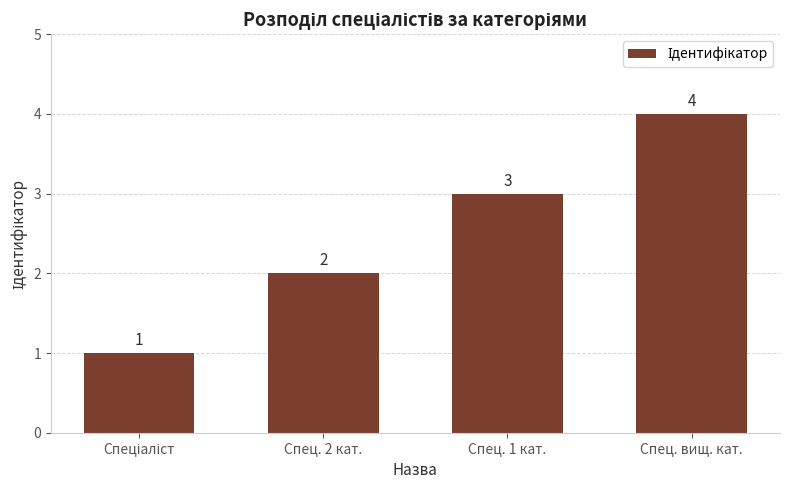

Approximately how many times larger is the value at Спец. вищ. кат. compared to Спец. 1 кат.?

1.3